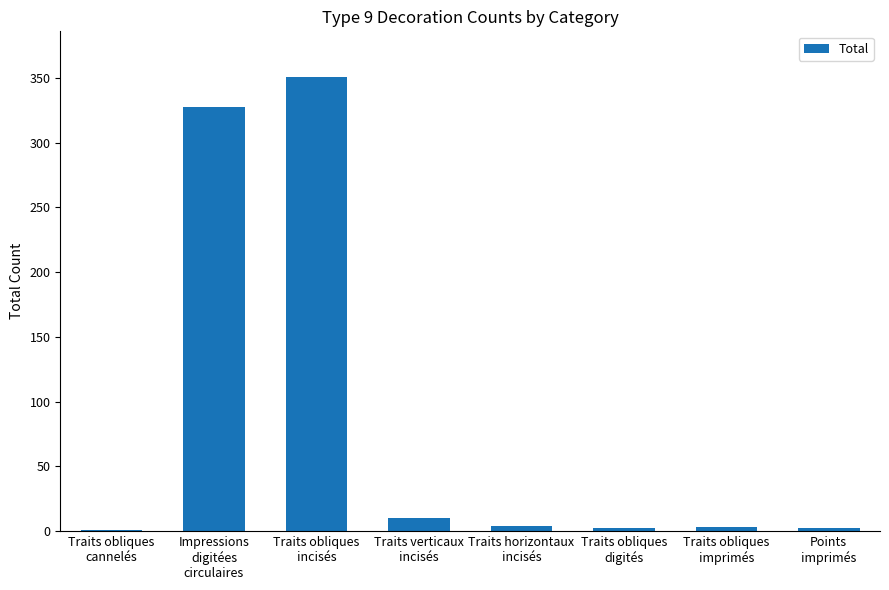

Are the bars horizontal?

No